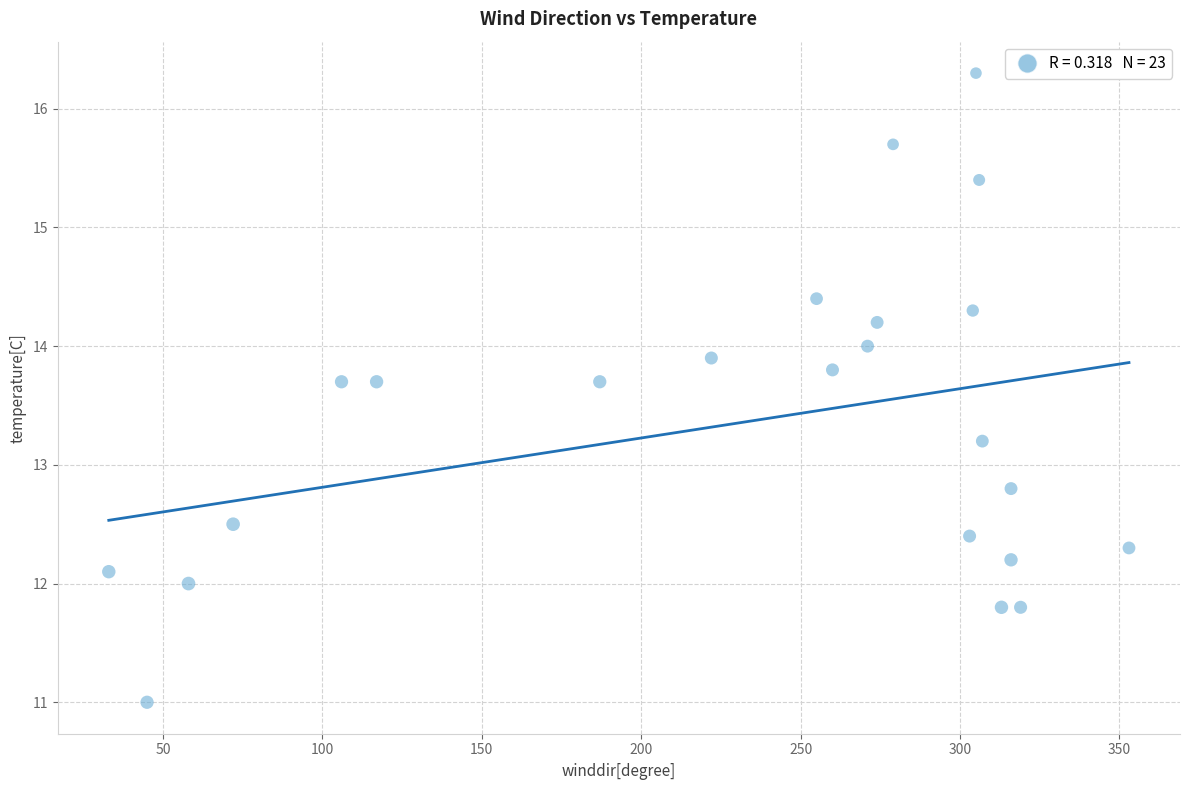

What is the range of Y values (max minus min)?

5.3